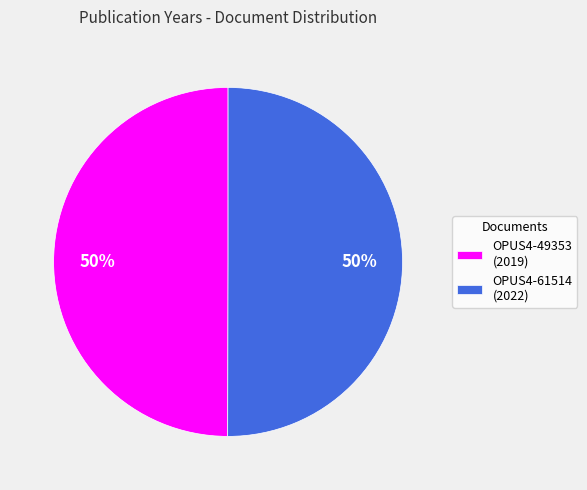

Is it true that OPUS4-61514 (2022) is 50% of the pie?

True